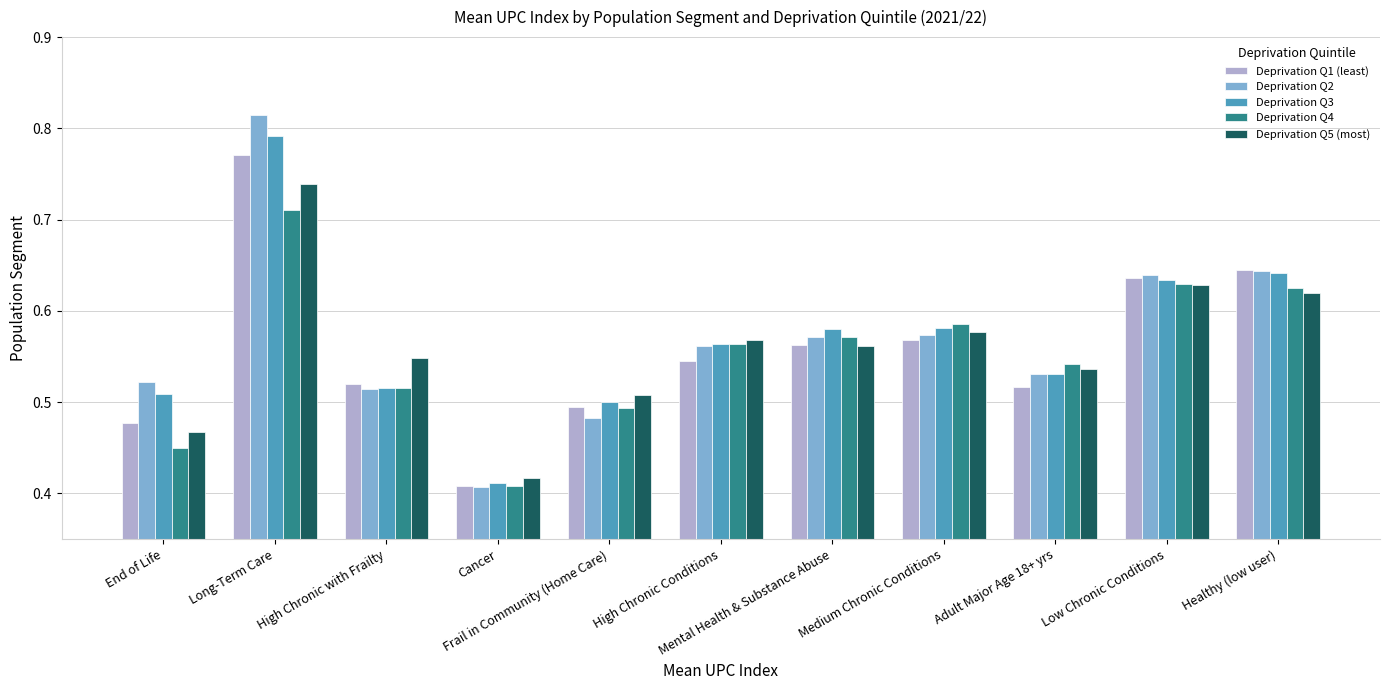

What is the sum of all Deprivation Q4 values?

6.1